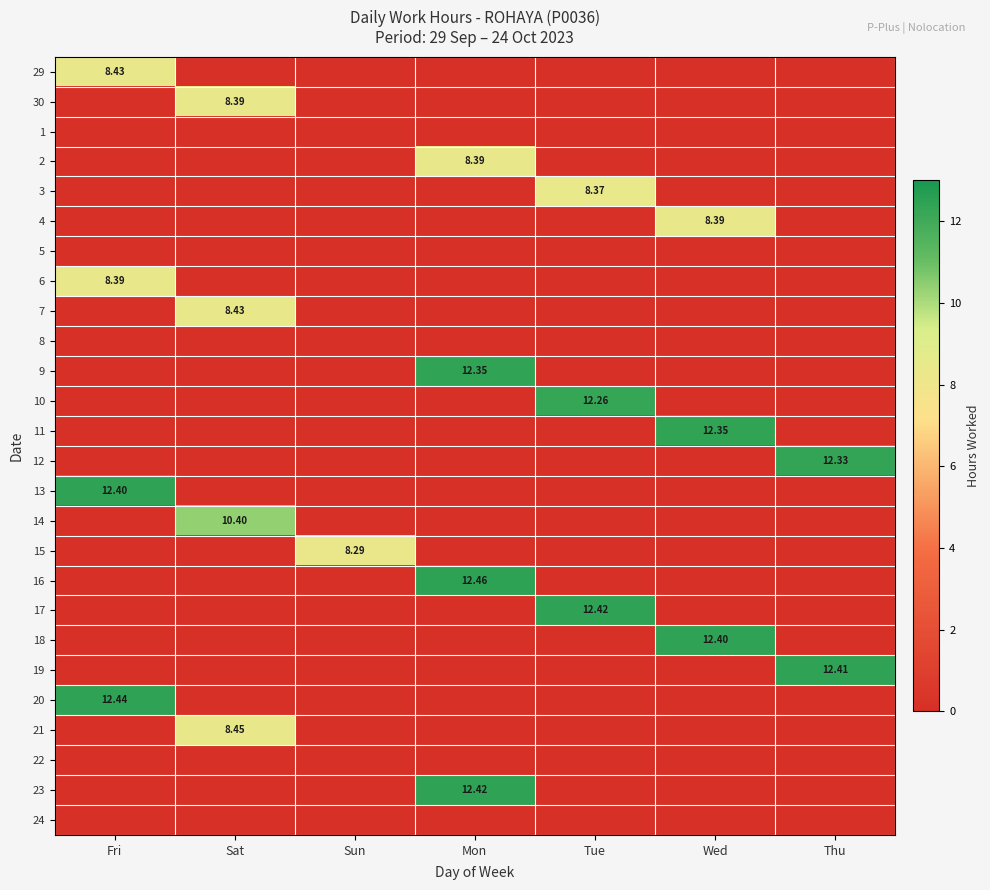

Rank the series by their maximum value, from lowest to highest.

1, 5, 8, 22, 24, 15, 3, 30, 2, 4, 6, 29, 7, 21, 14, 10, 12, 9, 11, 13, 18, 19, 17, 23, 20, 16